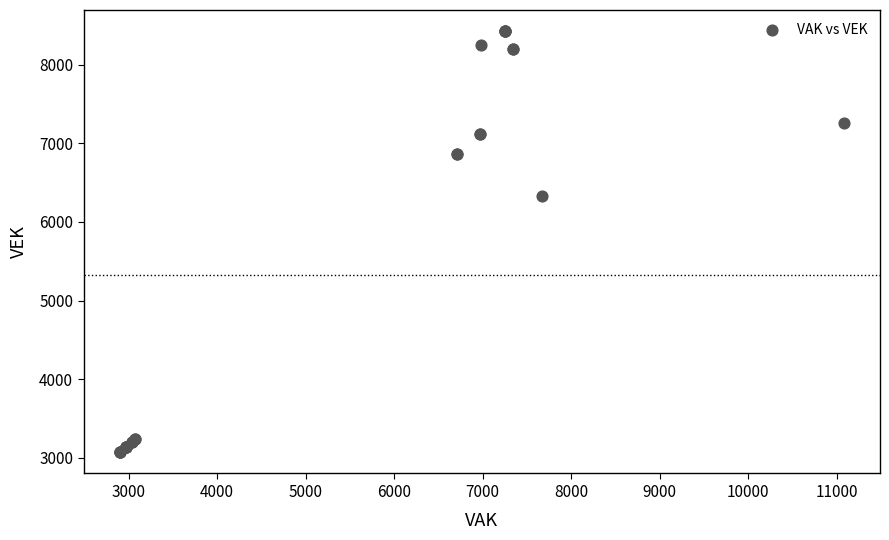

What Y value in the scatter plot is closest to 5749?

6331